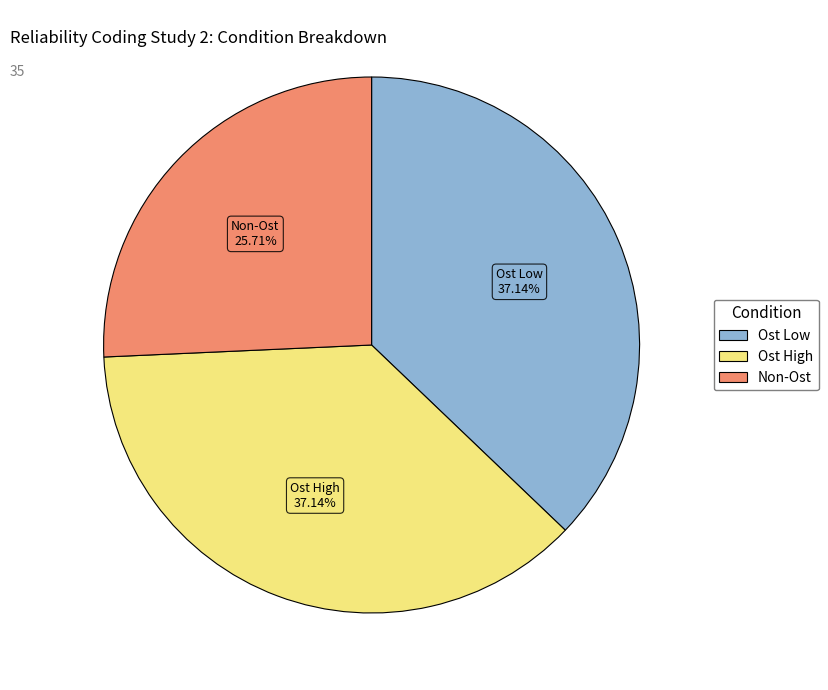

Does any single category account for the majority?

No